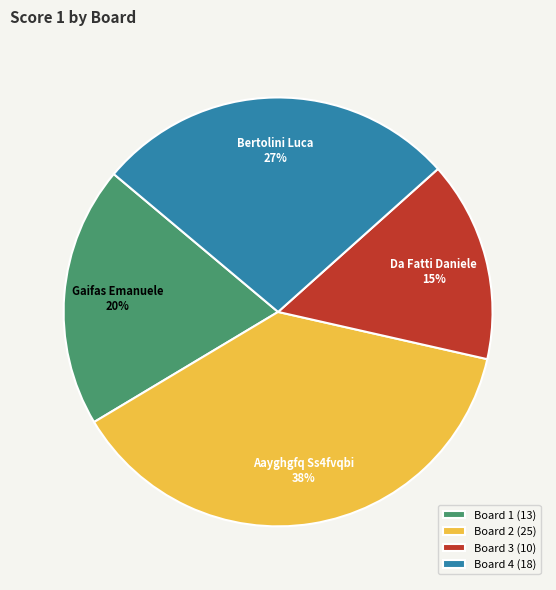

Do Board 2 (25) and Board 3 (10) together represent more than half of the pie?

Yes